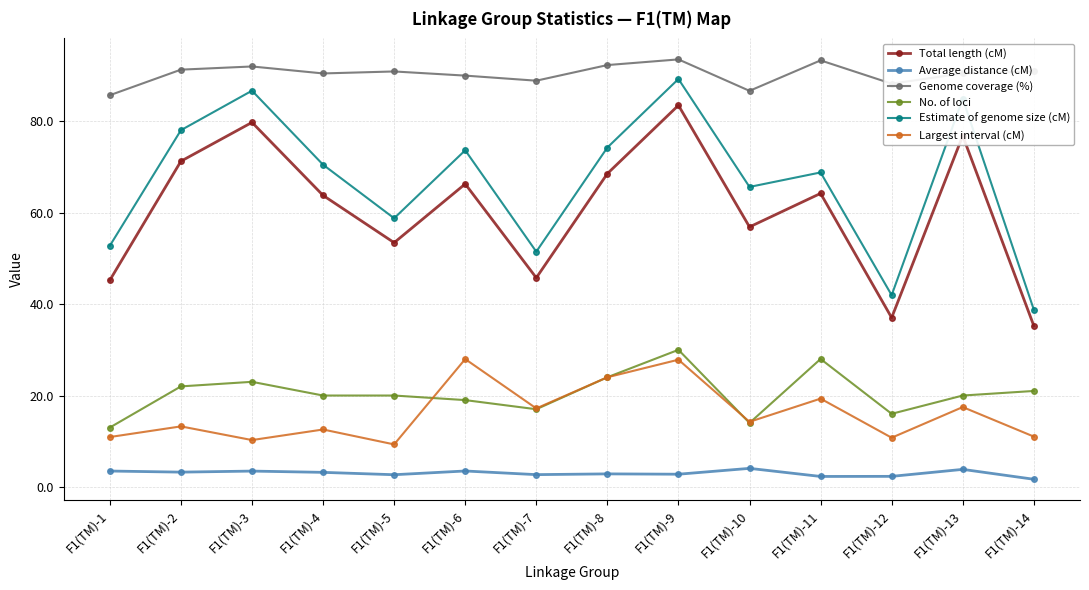

Which series has the largest total across all categories?

Genome coverage (%)